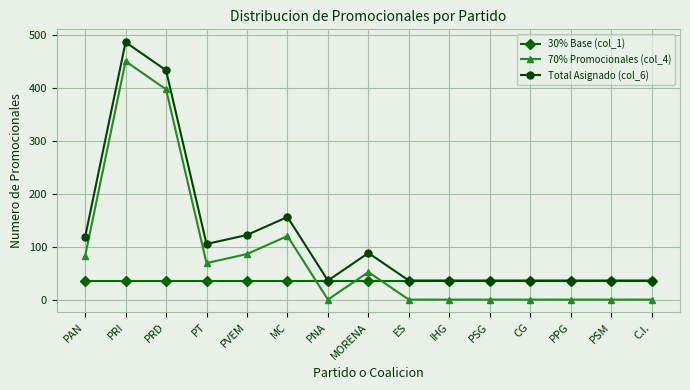

True or false: 70% Promocionales (col_4) has more than 0 interior local peaks.

True